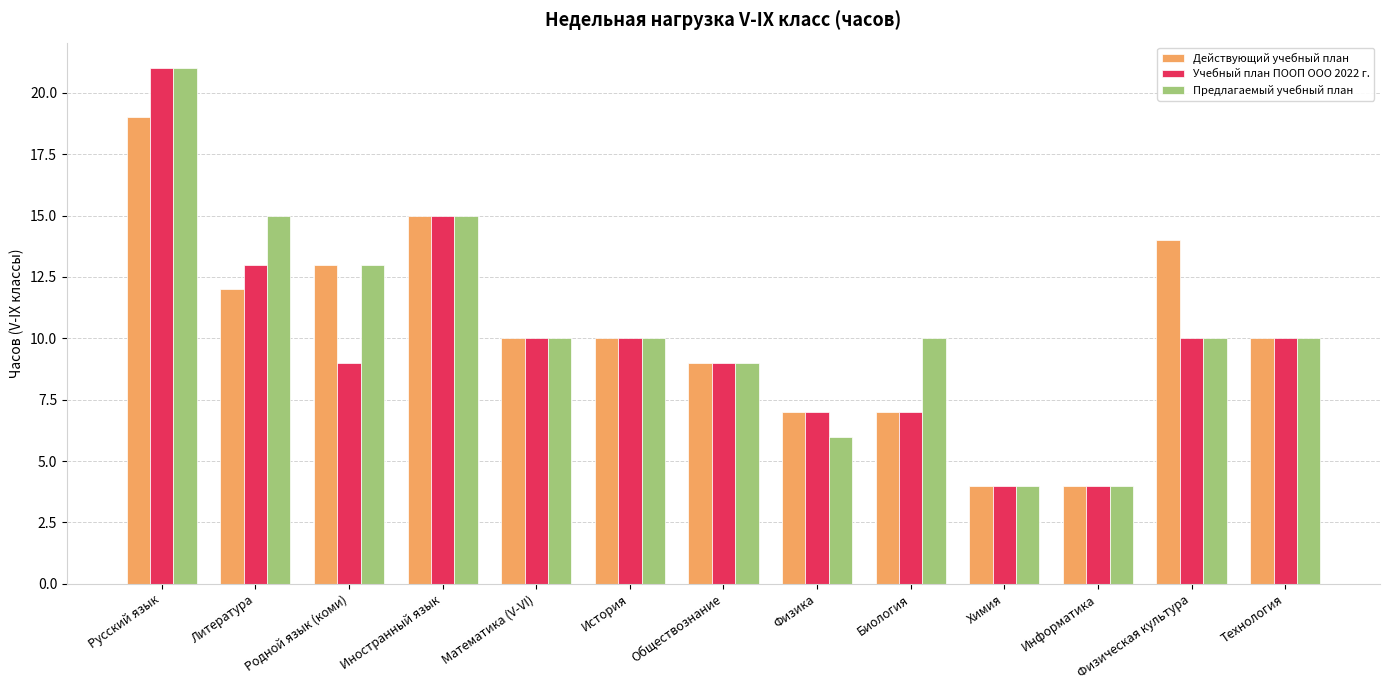

The value of Учебный план ПООП ООО 2022 г. at История is 10. True or false?

True